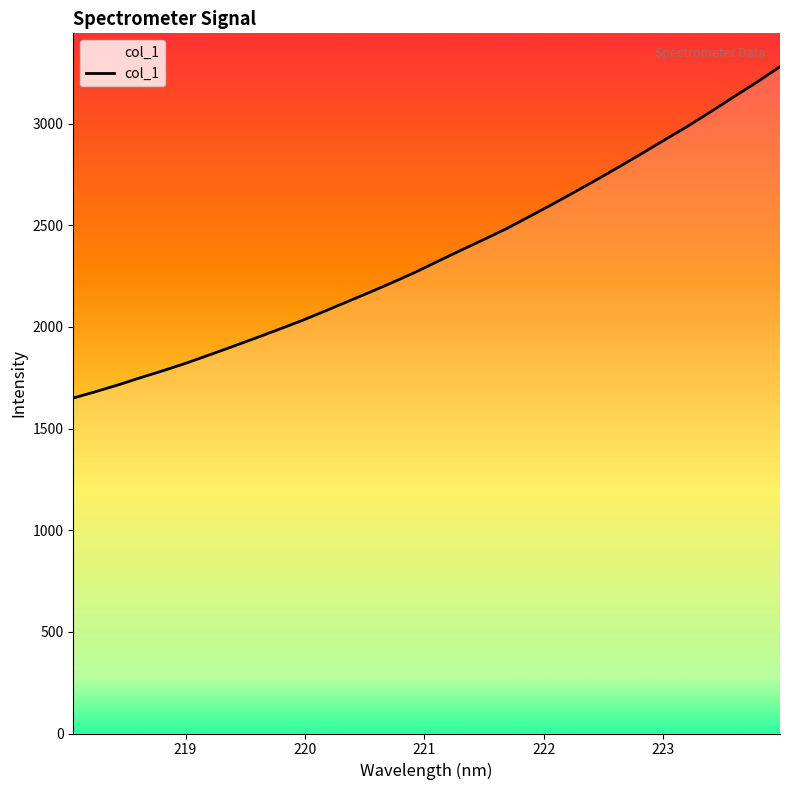

What is the minimum value shown in the chart?

1649.9